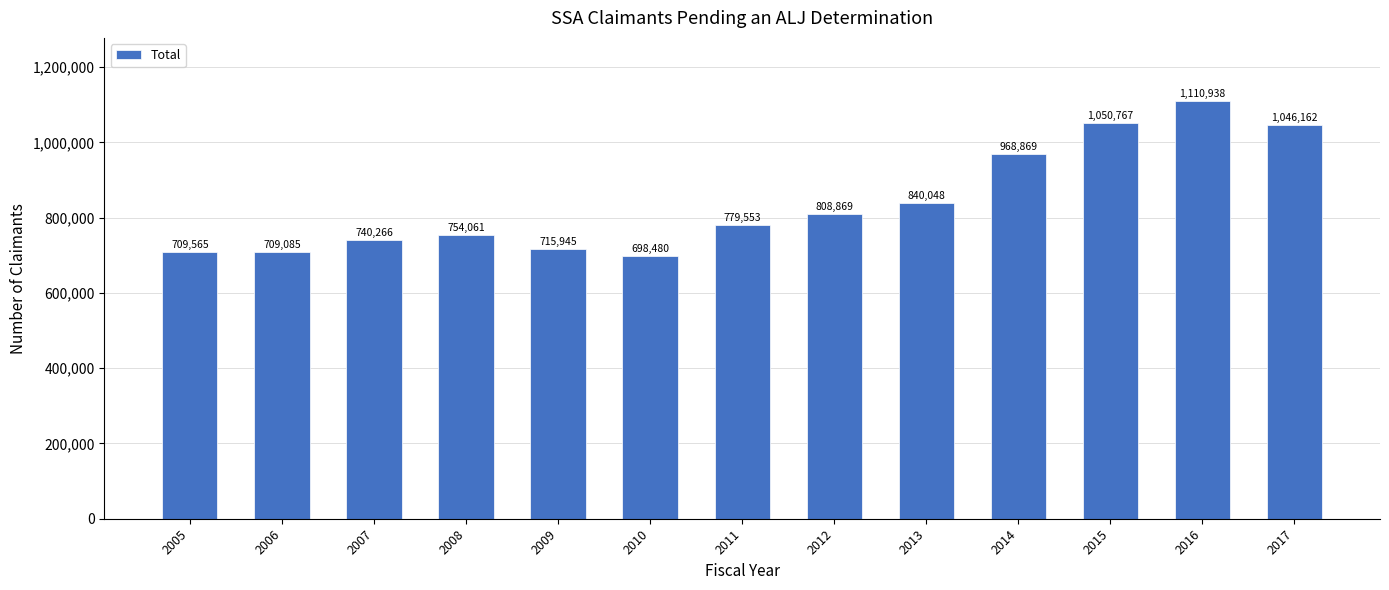

What is the smallest value displayed?

698480